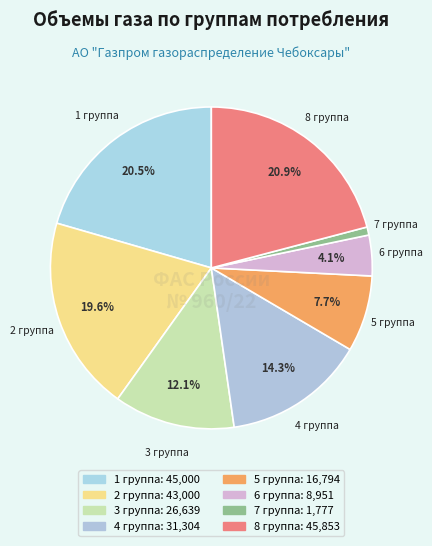

Which slice is the largest?

8 группа